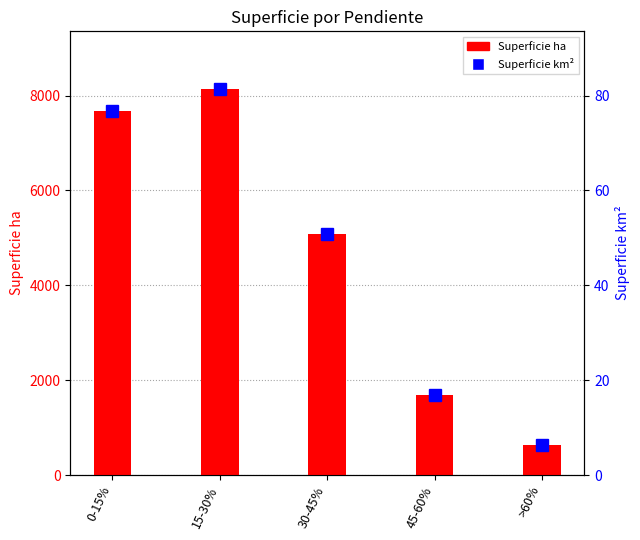

Which series changed the most between 15-30% and >60%?

Superficie ha